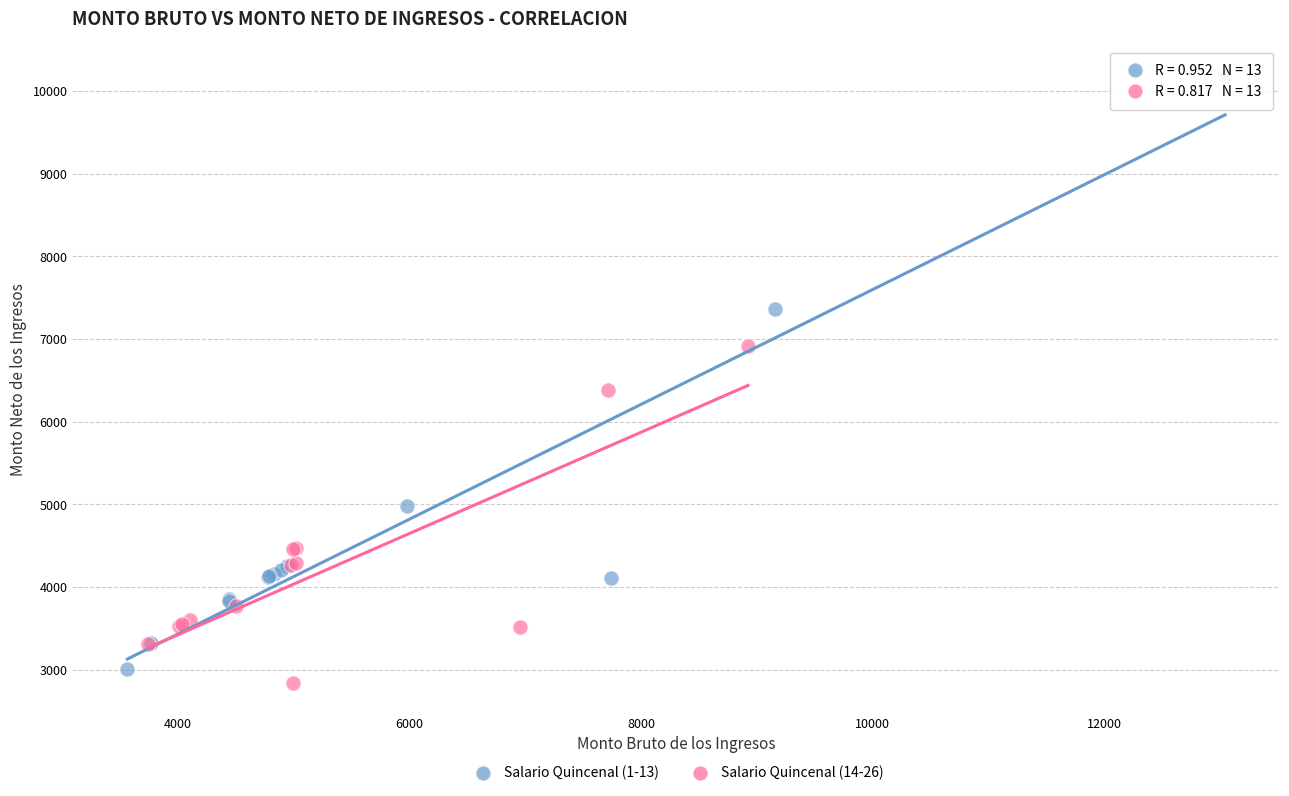

What are all the series names shown in the legend?

Salario Quincenal (1-13), Salario Quincenal (14-26)